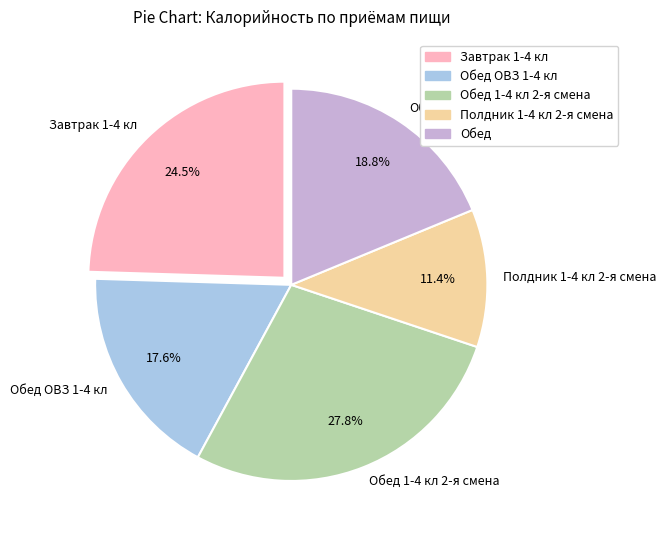

What percentage is the Обед slice, to the nearest percent?

19%